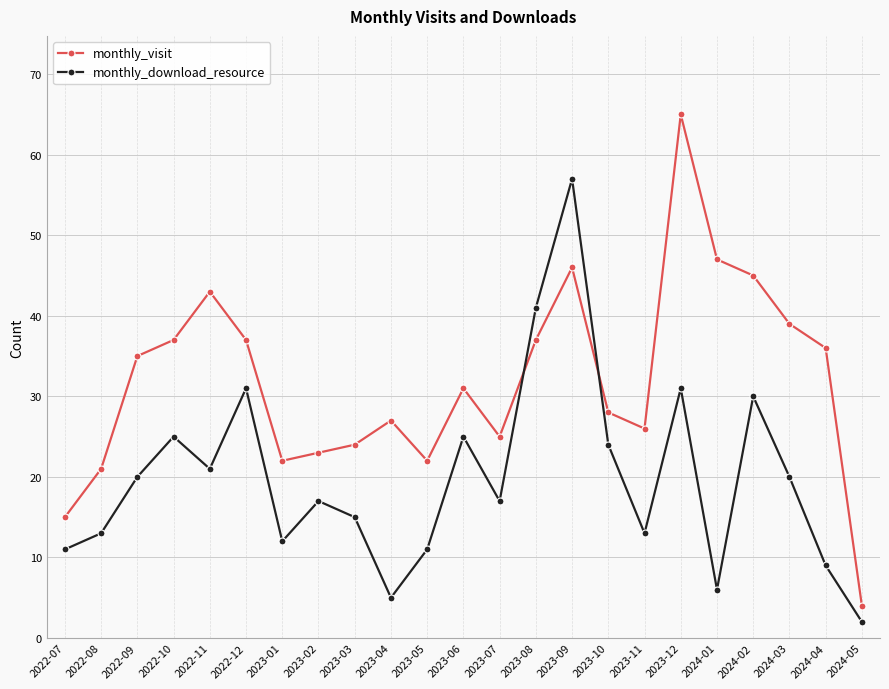

What is the difference between the highest and lowest values at 2022-09?

15